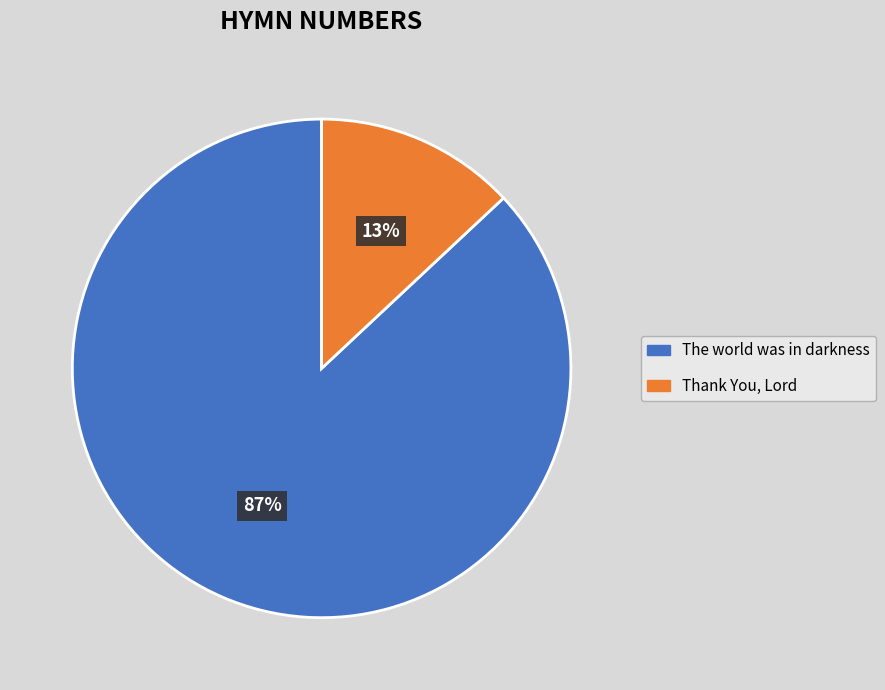

Is there a majority slice in this chart?

Yes